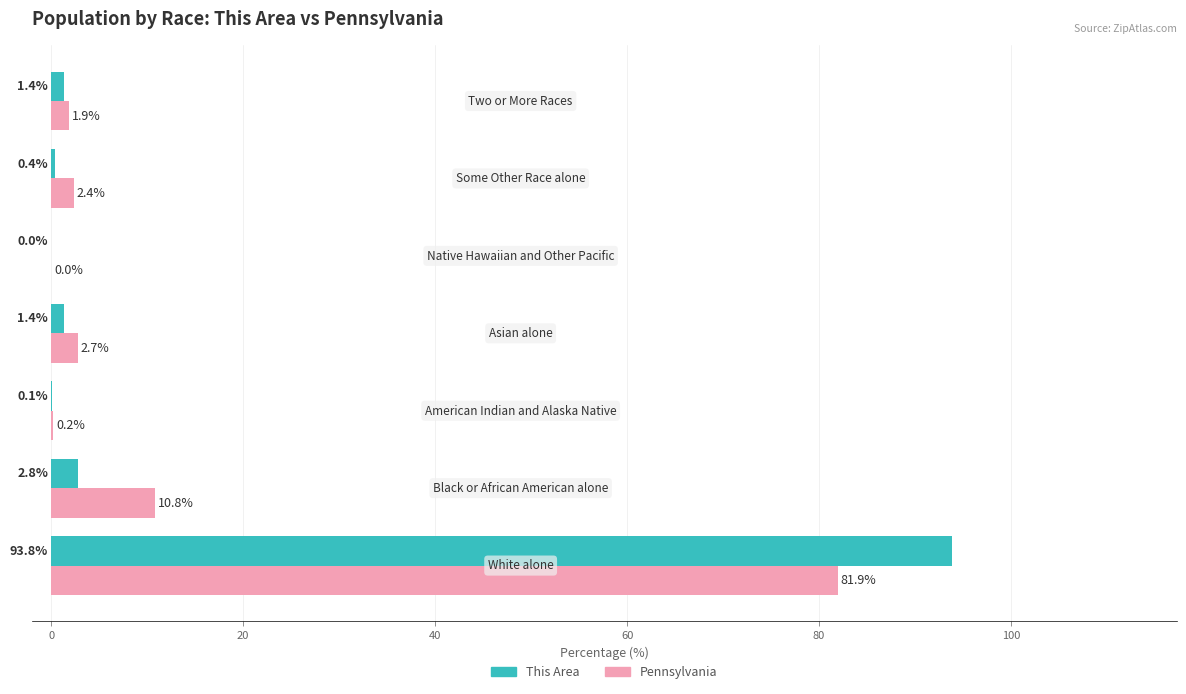

What is the maximum value shown in the chart?

93.8